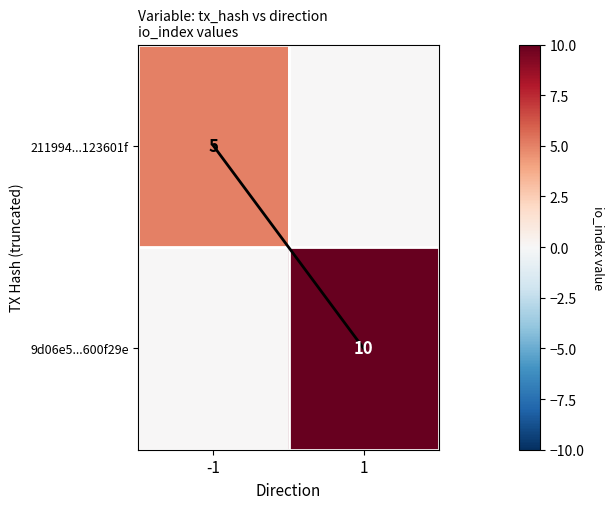

The 9d06e5...600f29e series shows 3 at 1. True or false?

False